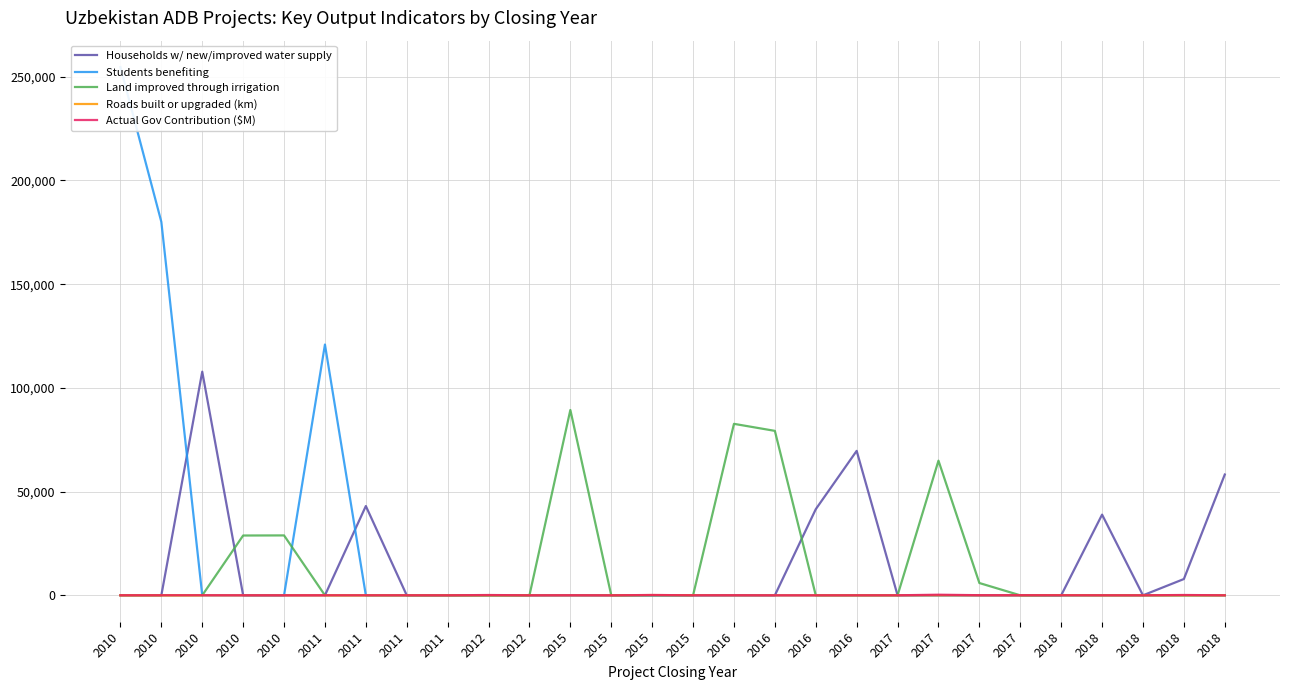

Which series has the largest total across all categories?

Students benefiting